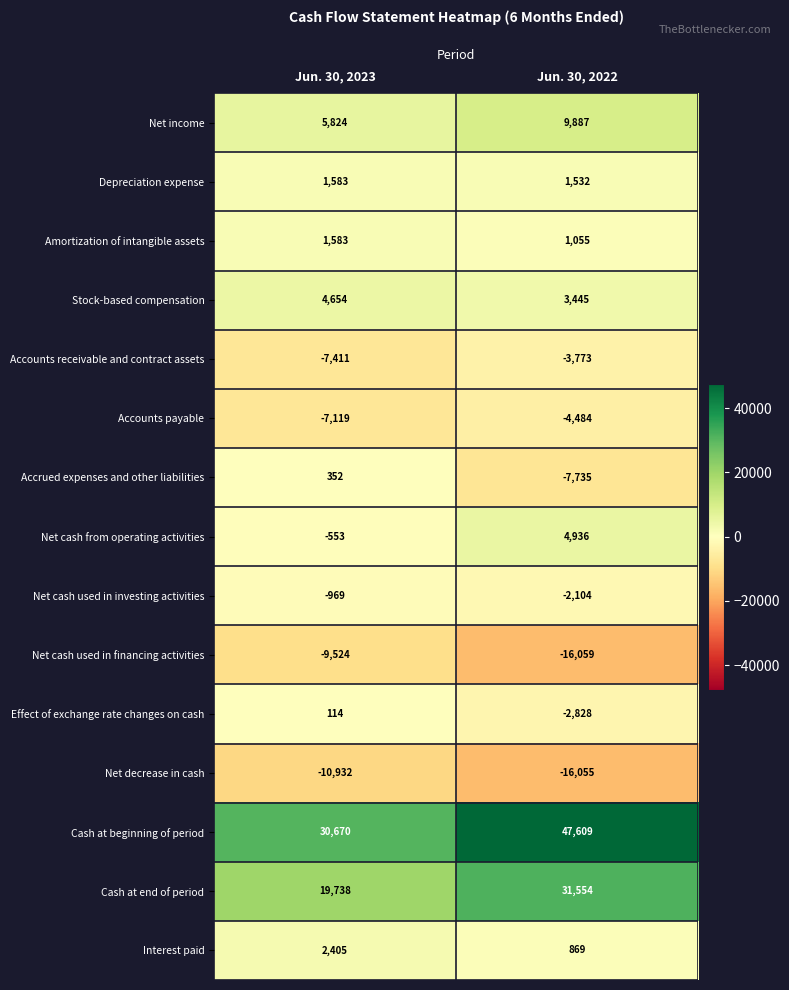

What is the total value across all series at Jun. 30, 2022?

47849